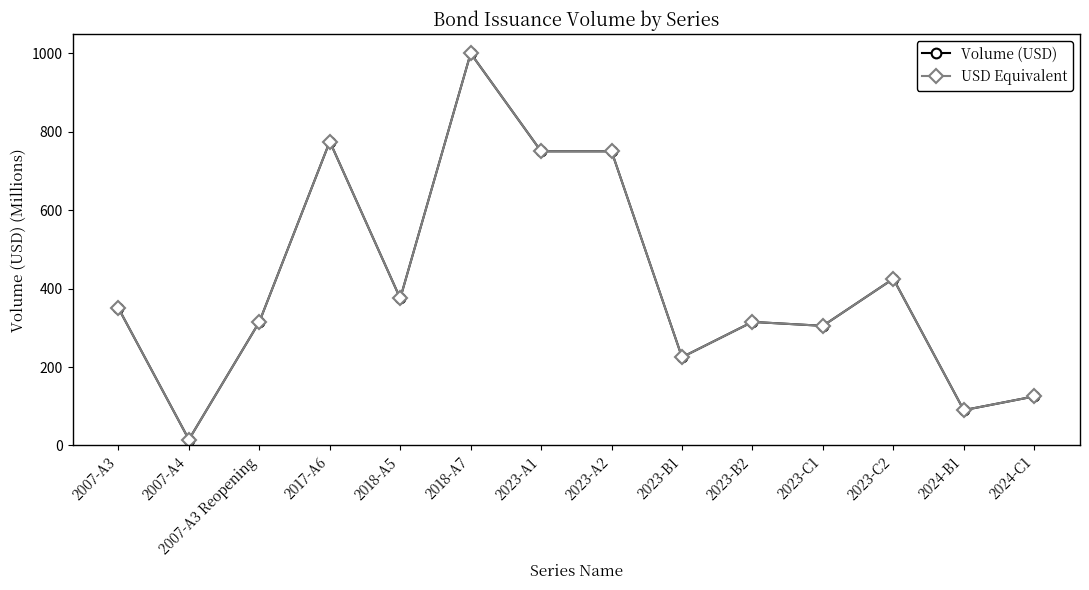

What is the difference between the USD Equivalent values at 2023-B1 and 2007-A4?

210